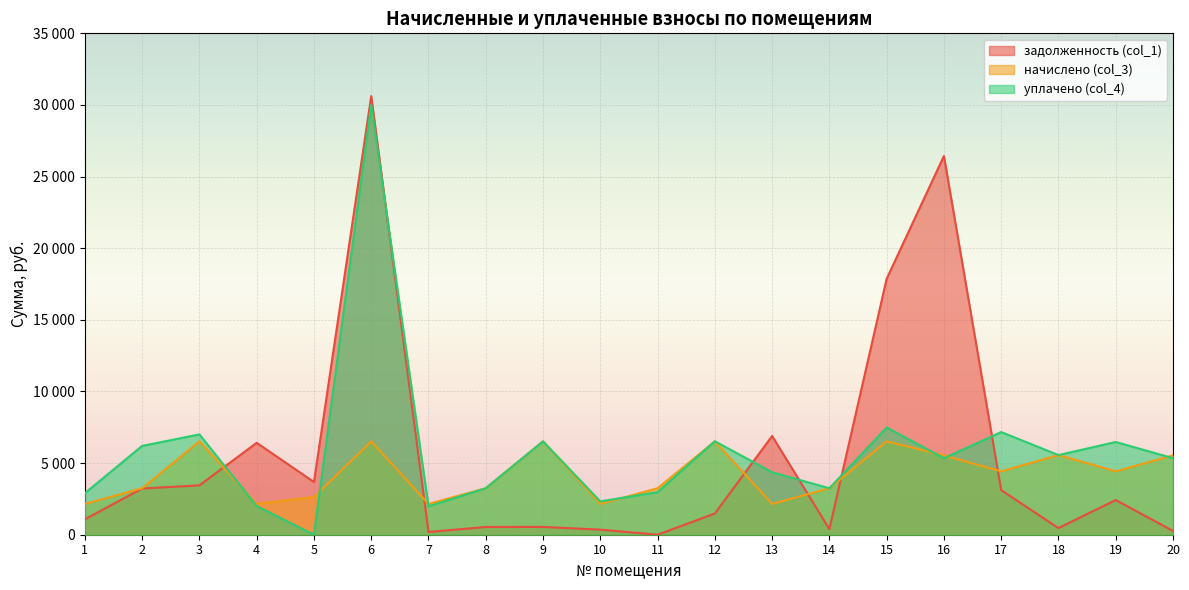

How many values in the задолженность (col_1) series exceed 2418?

10